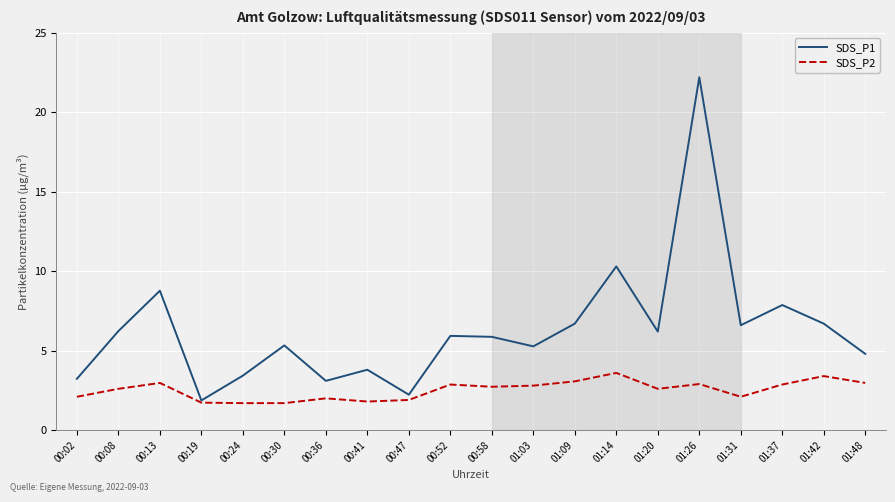

What is the difference between the second highest and second lowest values in the SDS_P1 series?

8.1